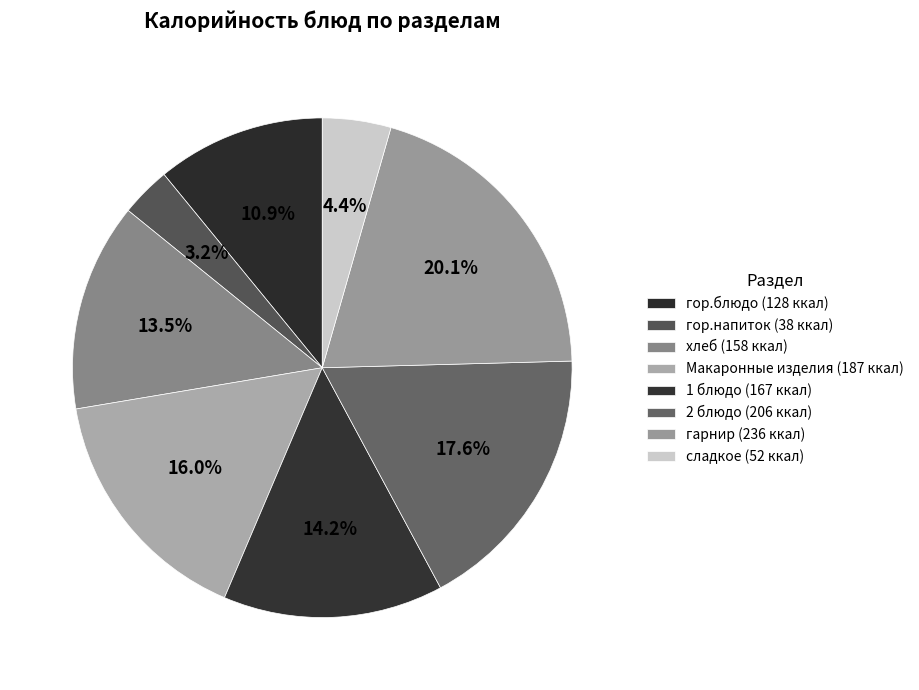

What is the change in value from гор.блюдо to сладкое?

-76